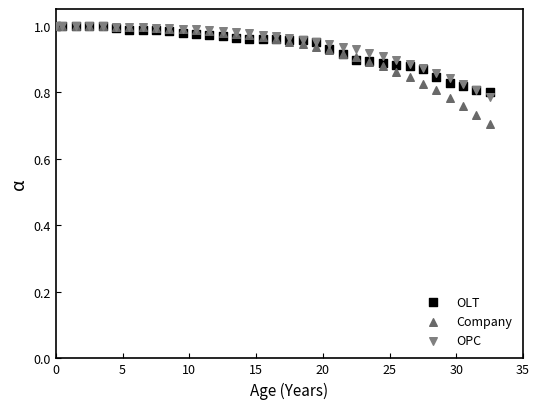

Which series has the widest spread of Y values?

Company